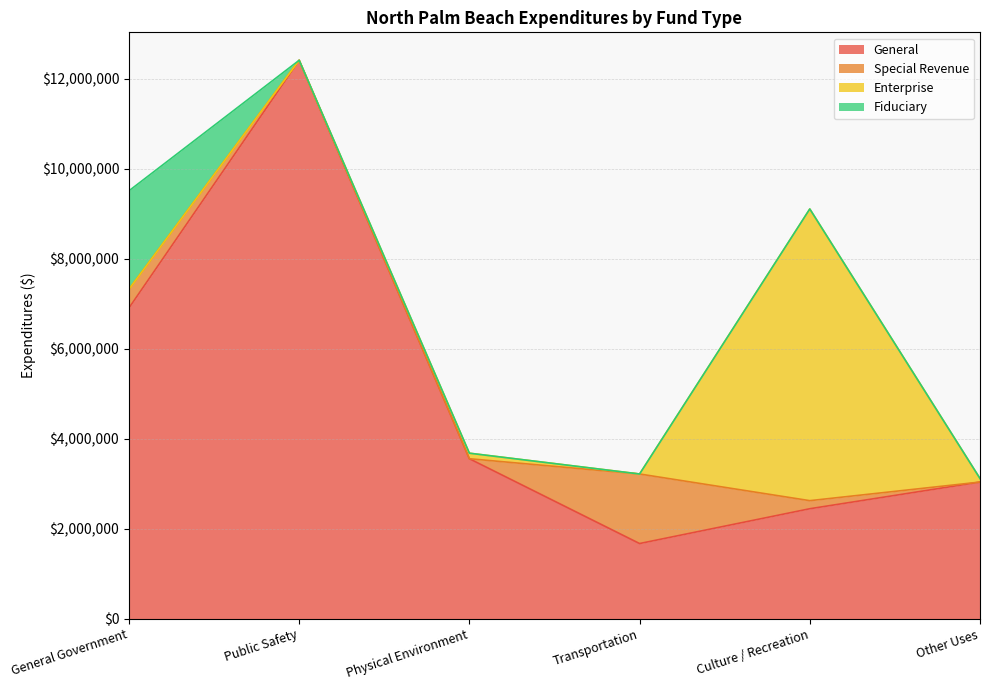

In Enterprise, how many points are higher than both neighbors (excluding endpoints)?

2